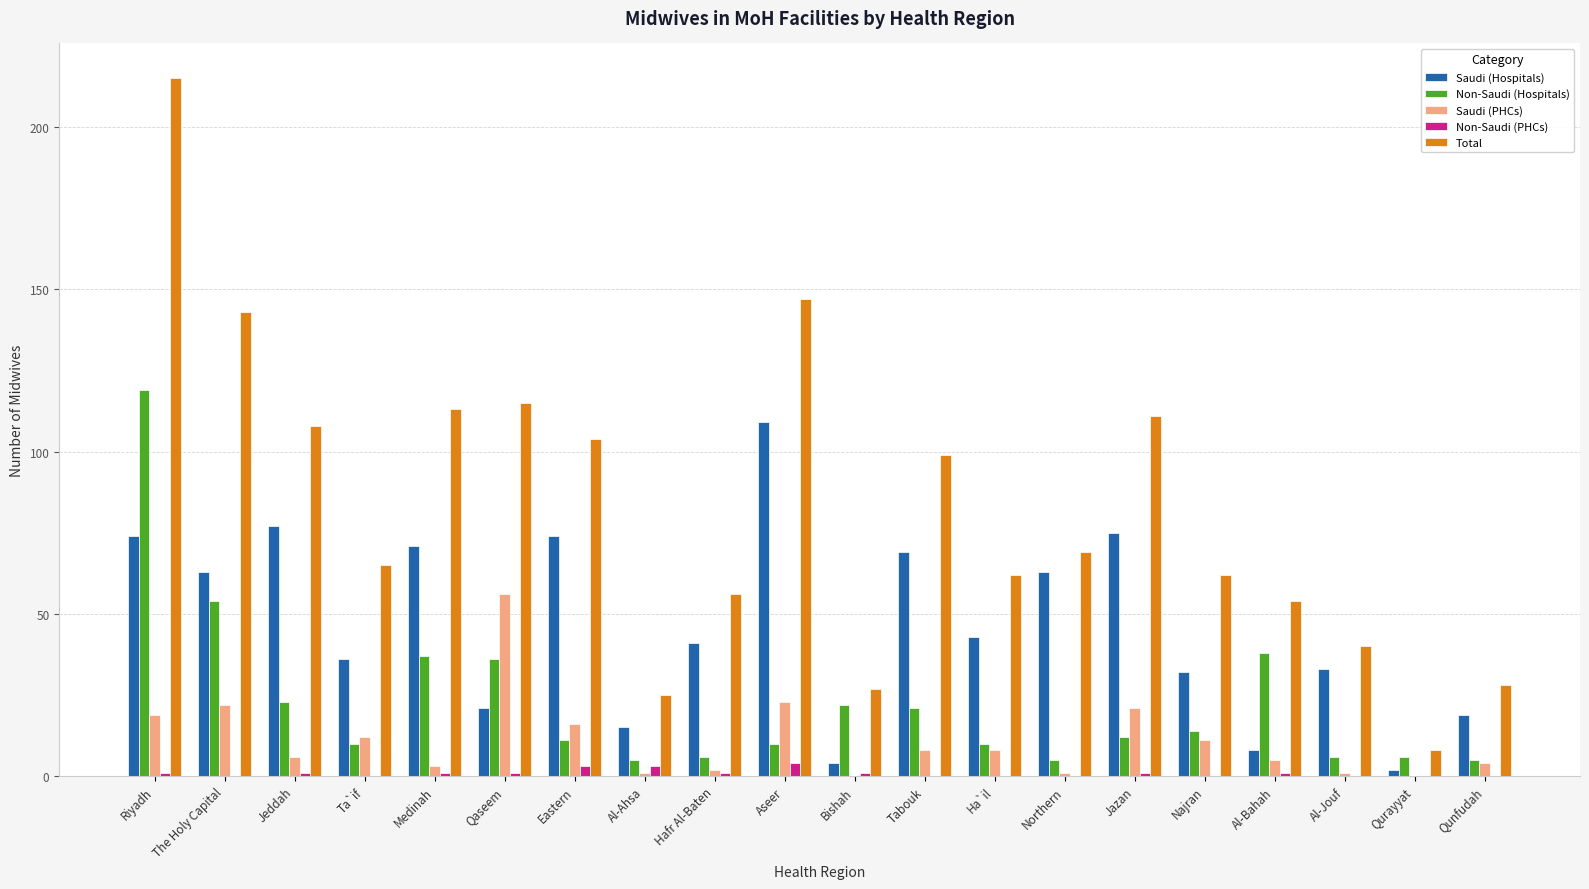

The Non-Saudi (PHCs) series shows 0 at Al-Jouf. True or false?

True